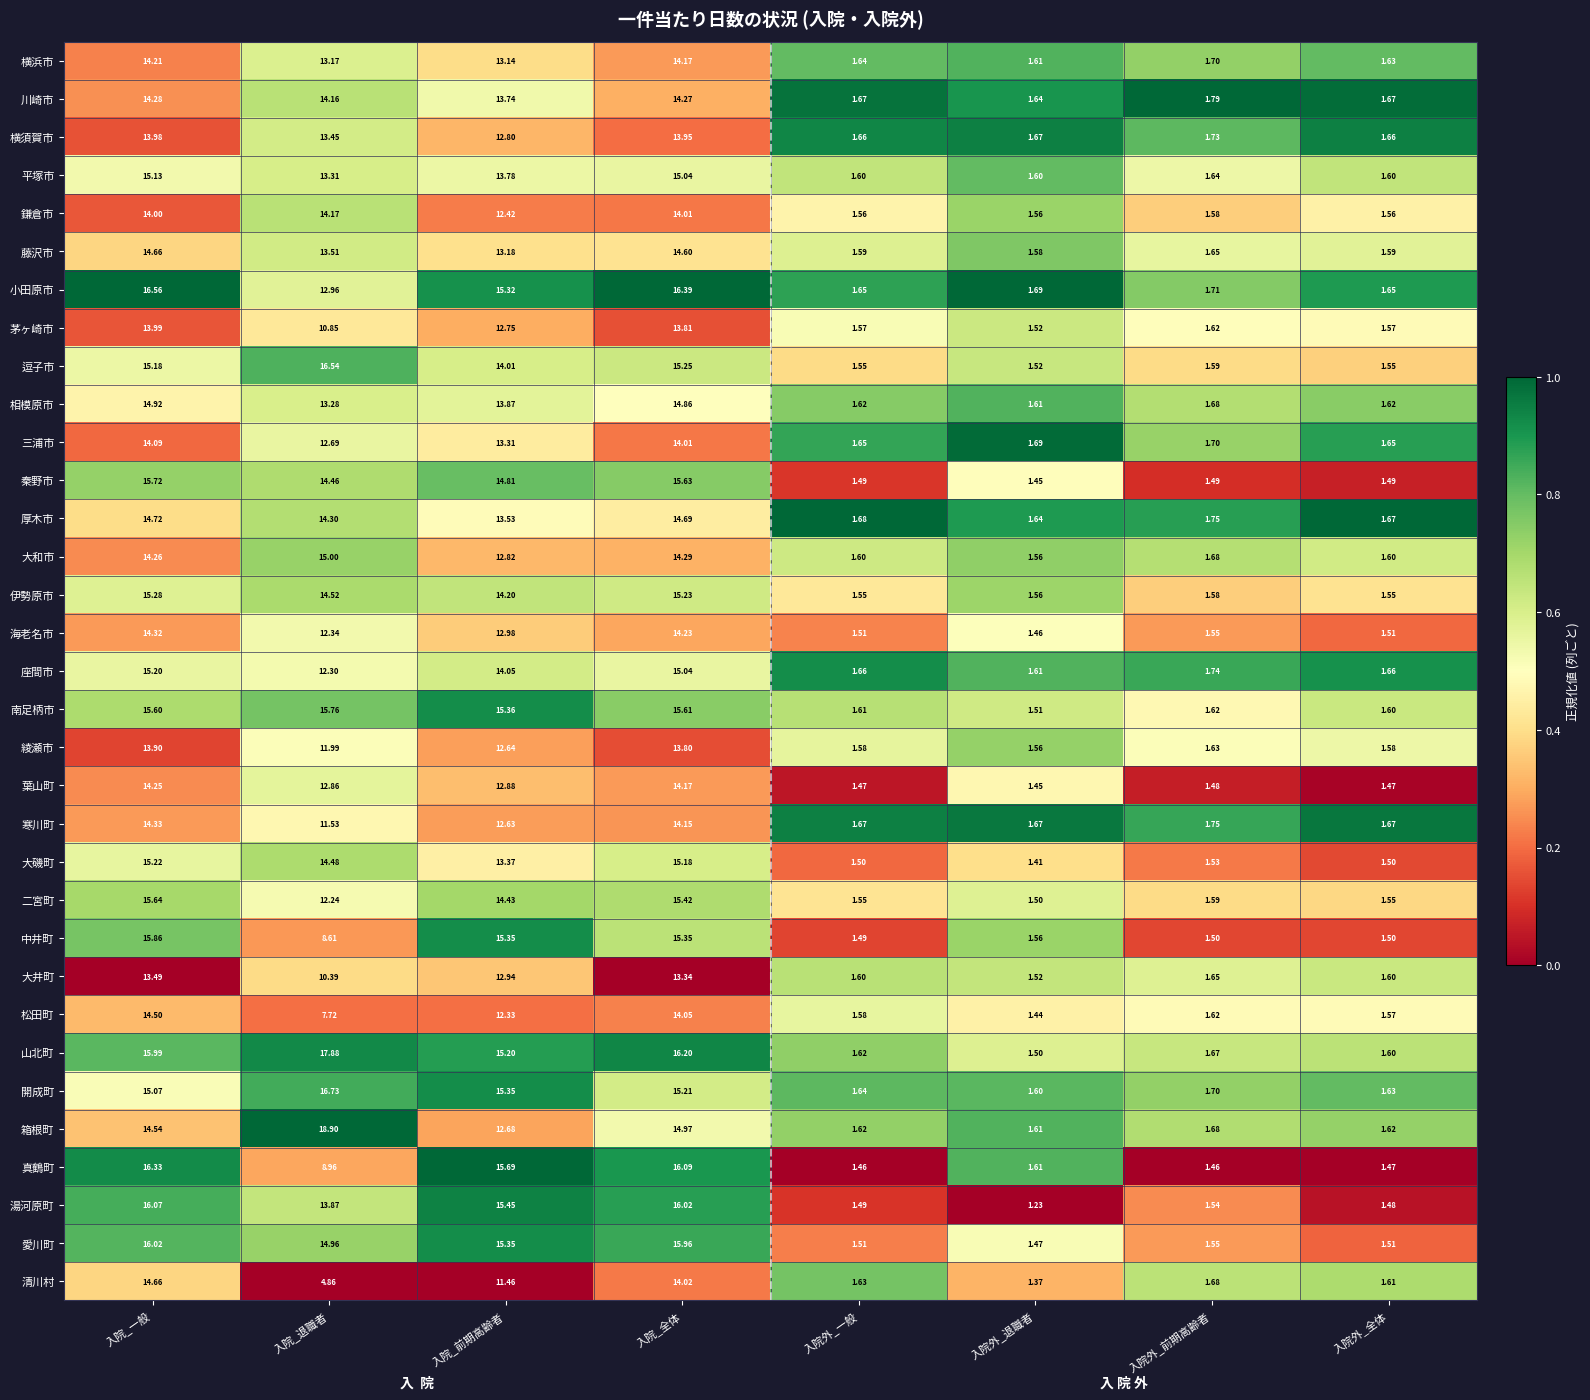

Is the value of 真鶴町 at 入院外_前期高齢者 greater than the value of 横須賀市 at 入院外_一般?

No